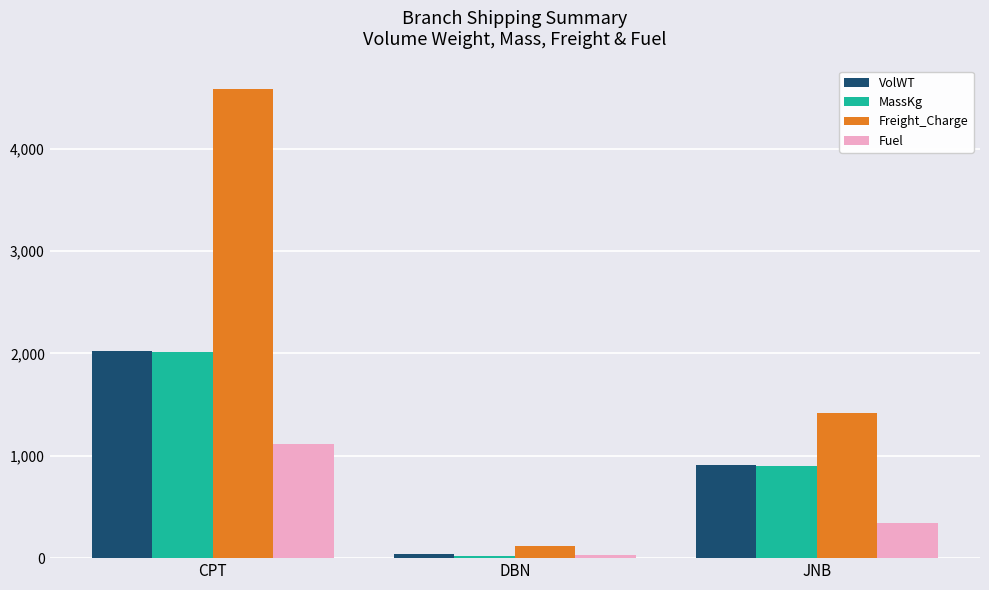

Which series has the widest spread of values?

Freight_Charge